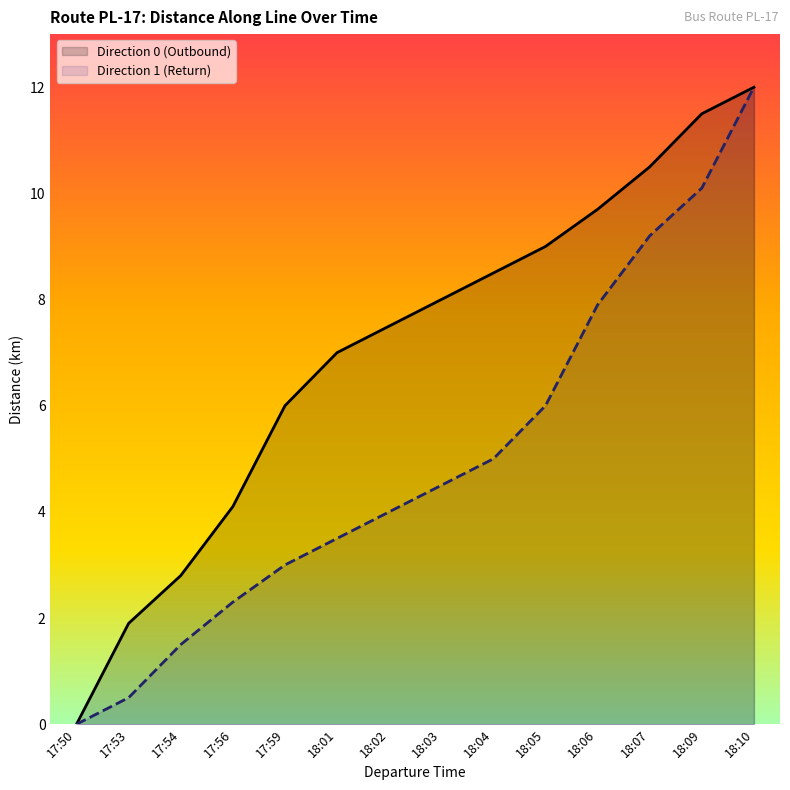

True or false: Direction 1 (Return) and Direction 0 (Outbound) cross at least once.

False